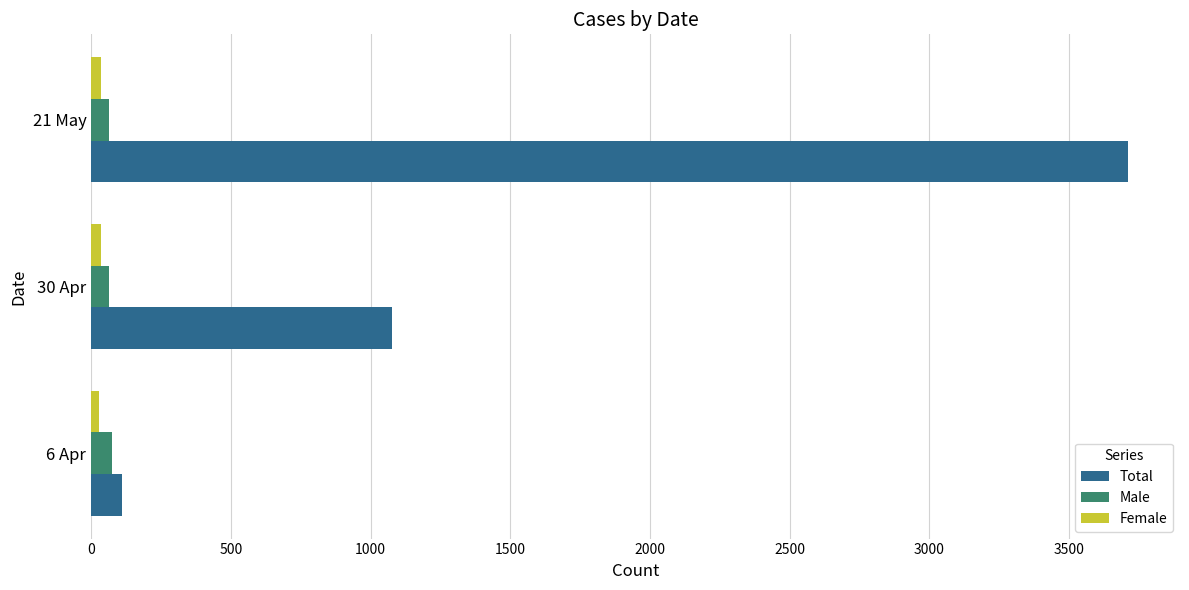

Where is Total nearest to the value 1911?

30 Apr